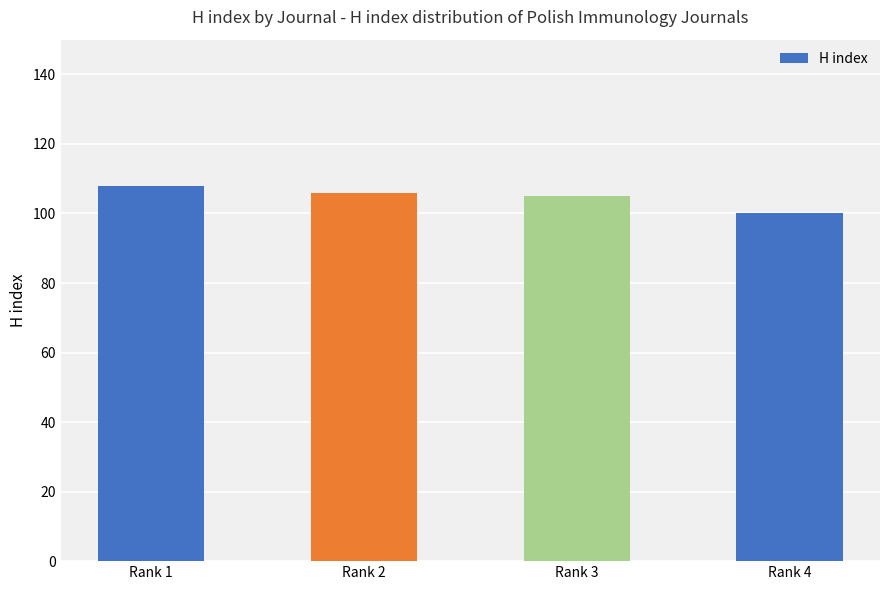

Reading right to left, extract all data points from this chart.

Rank 4=100	Rank 3=105	Rank 2=106	Rank 1=108